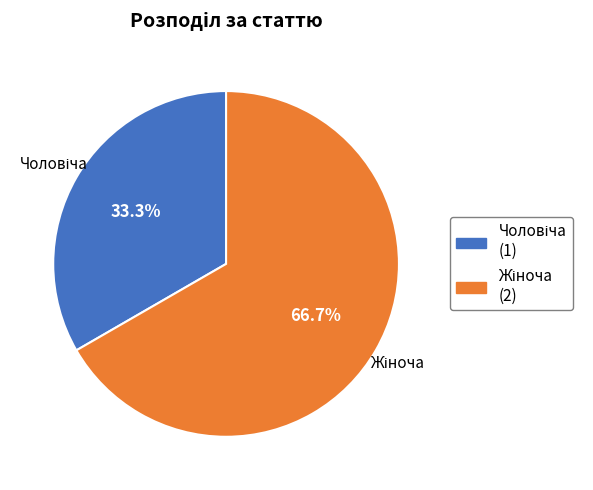

Is there a majority slice in this chart?

Yes